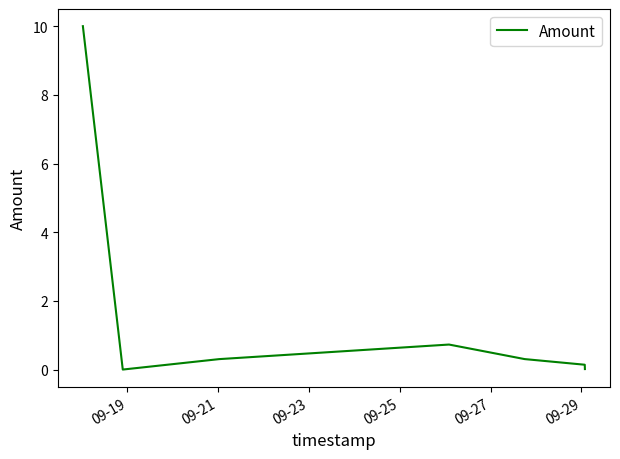

How many values exceed 0?

6